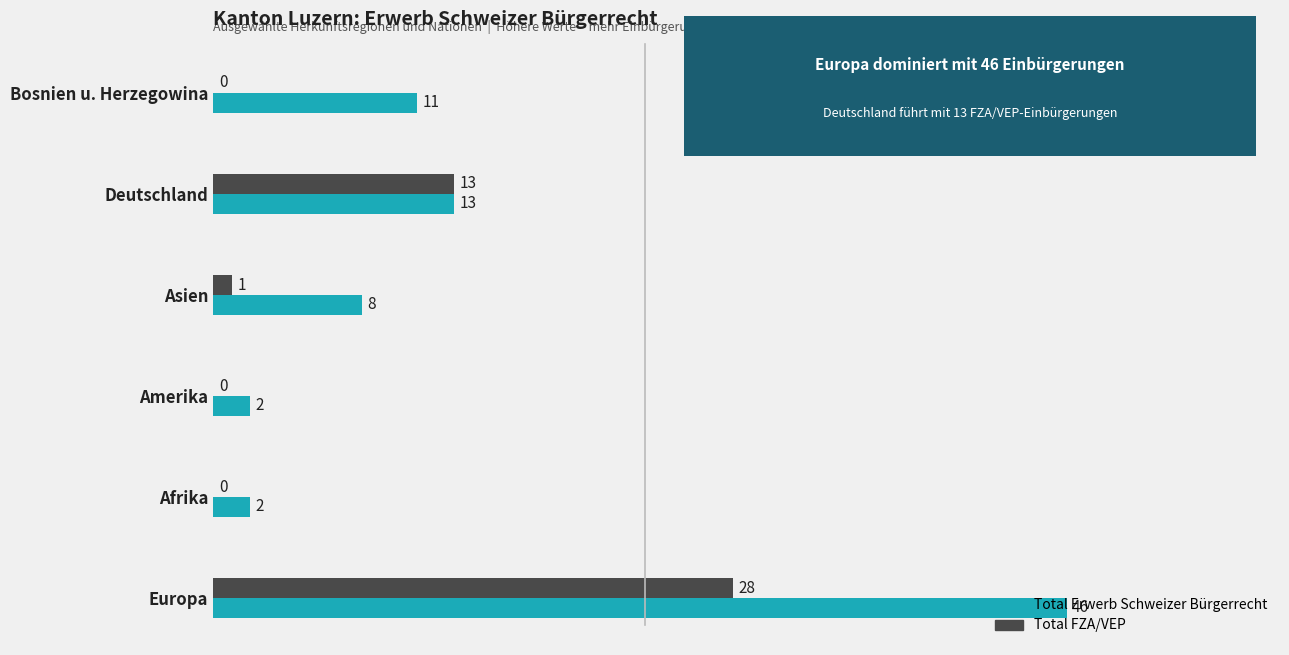

Which series changed the most between Asien and Bosnien u. Herzegowina?

Total Erwerb Schweizer Bürgerrecht